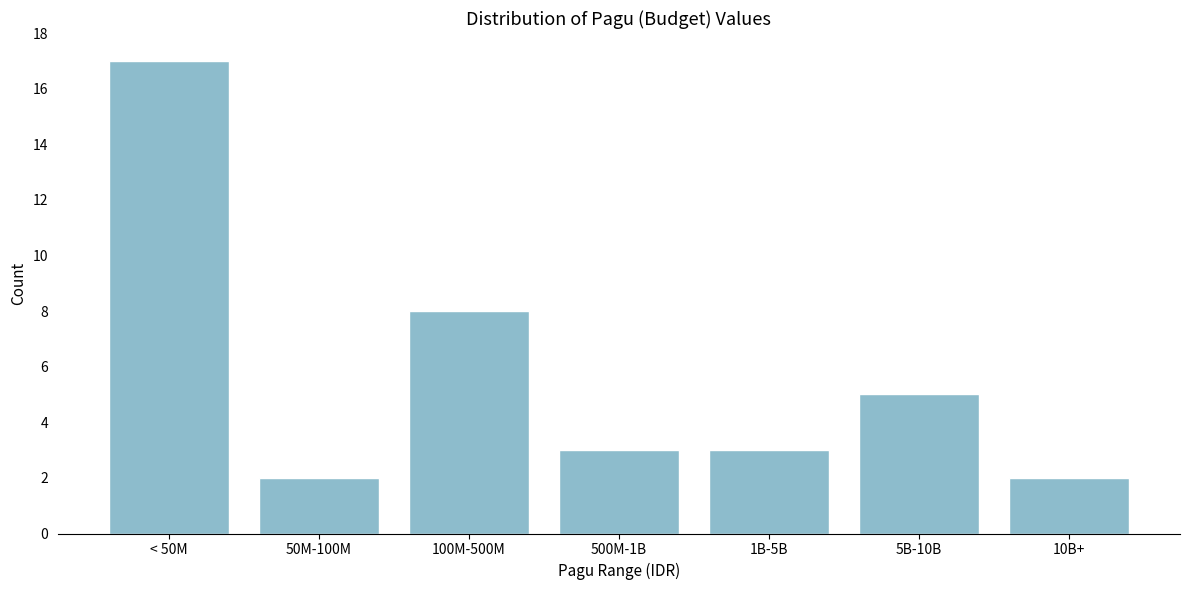

Reading left to right, transcribe all the data shown in this chart.

< 50M=17	50M-100M=2	100M-500M=8	500M-1B=3	1B-5B=3	5B-10B=5	10B+=2